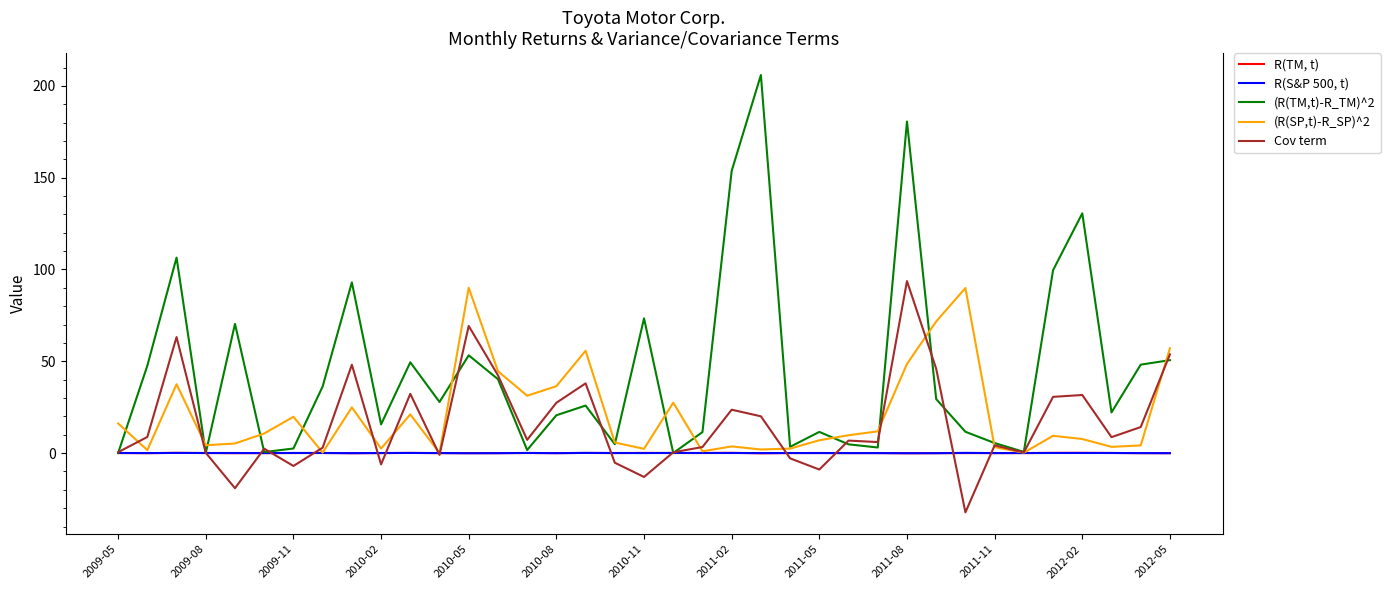

Which series has the largest total across all categories?

(R(TM,t)-R_TM)^2